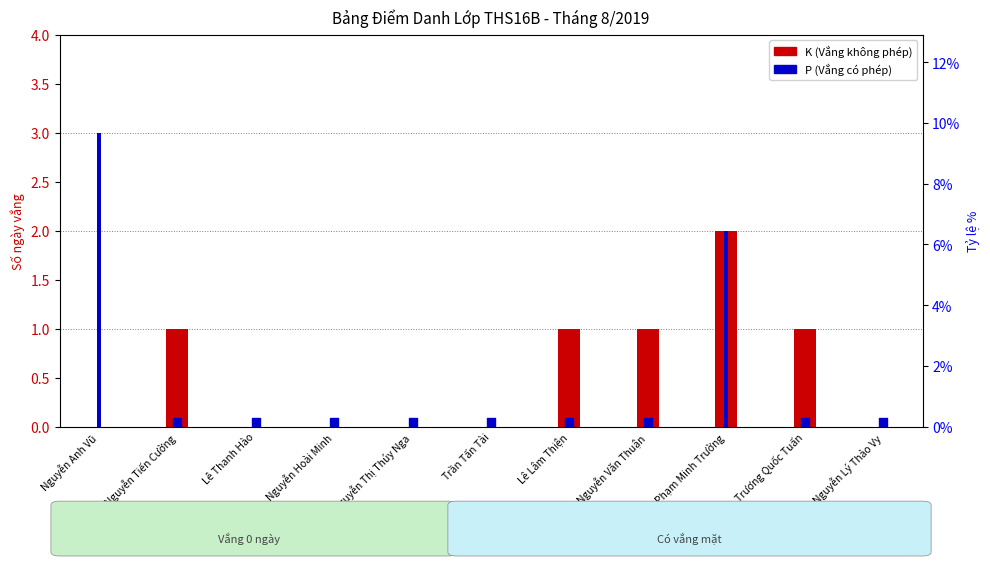

Between Nguyễn Thị Thúy Nga and Lê Nguyễn Tiến Cường, which is larger?

Lê Nguyễn Tiến Cường